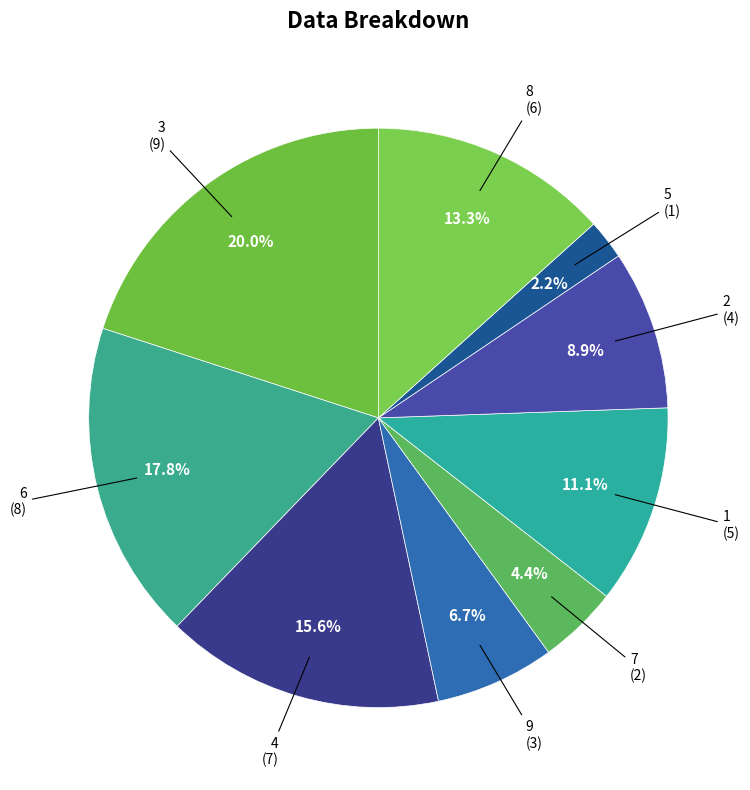

To the nearest percent, what is the difference between the 9 and 8 slice percentages?

7%